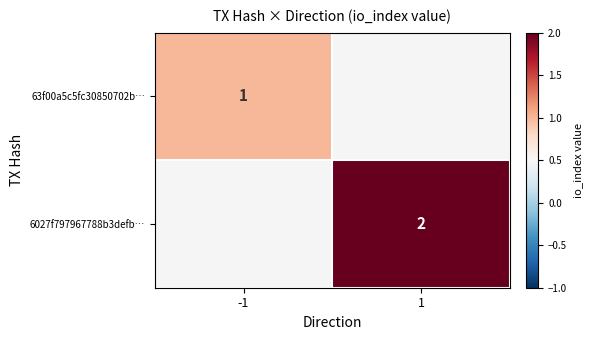

Is it true that 6027f797967788b3defb… equals 3 at 1?

False